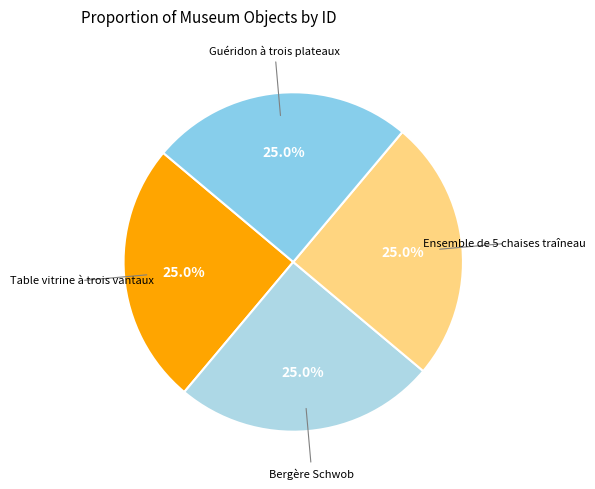

Rank the categories by value from lowest to highest.

Bergère Schwob, Ensemble de 5 chaises traîneau, Guéridon à trois plateaux, Table vitrine à trois vantaux